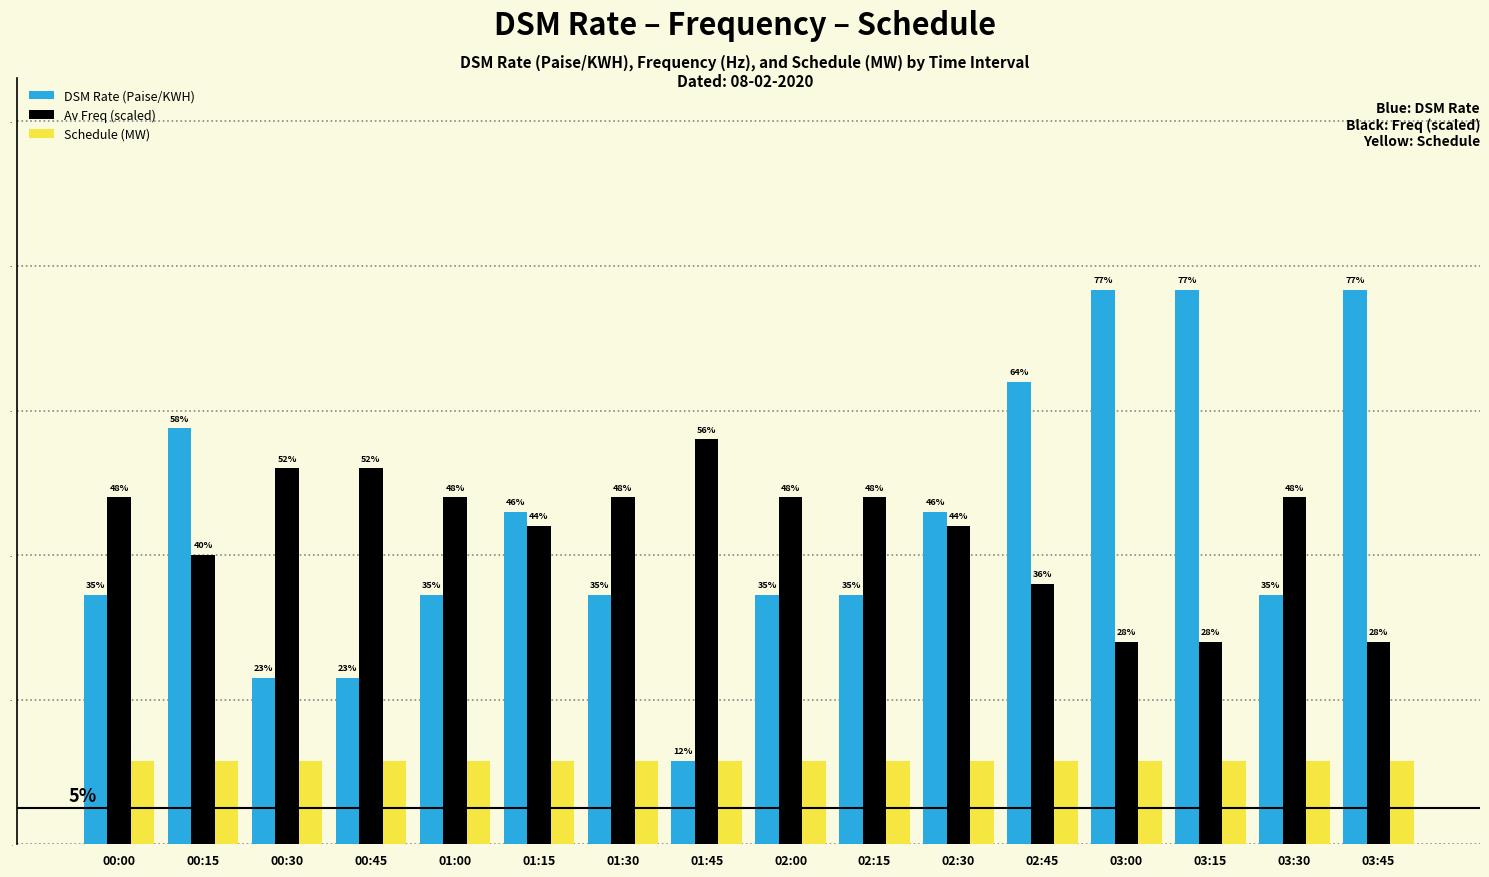

Are the bars grouped side by side (vs. stacked)?

Yes